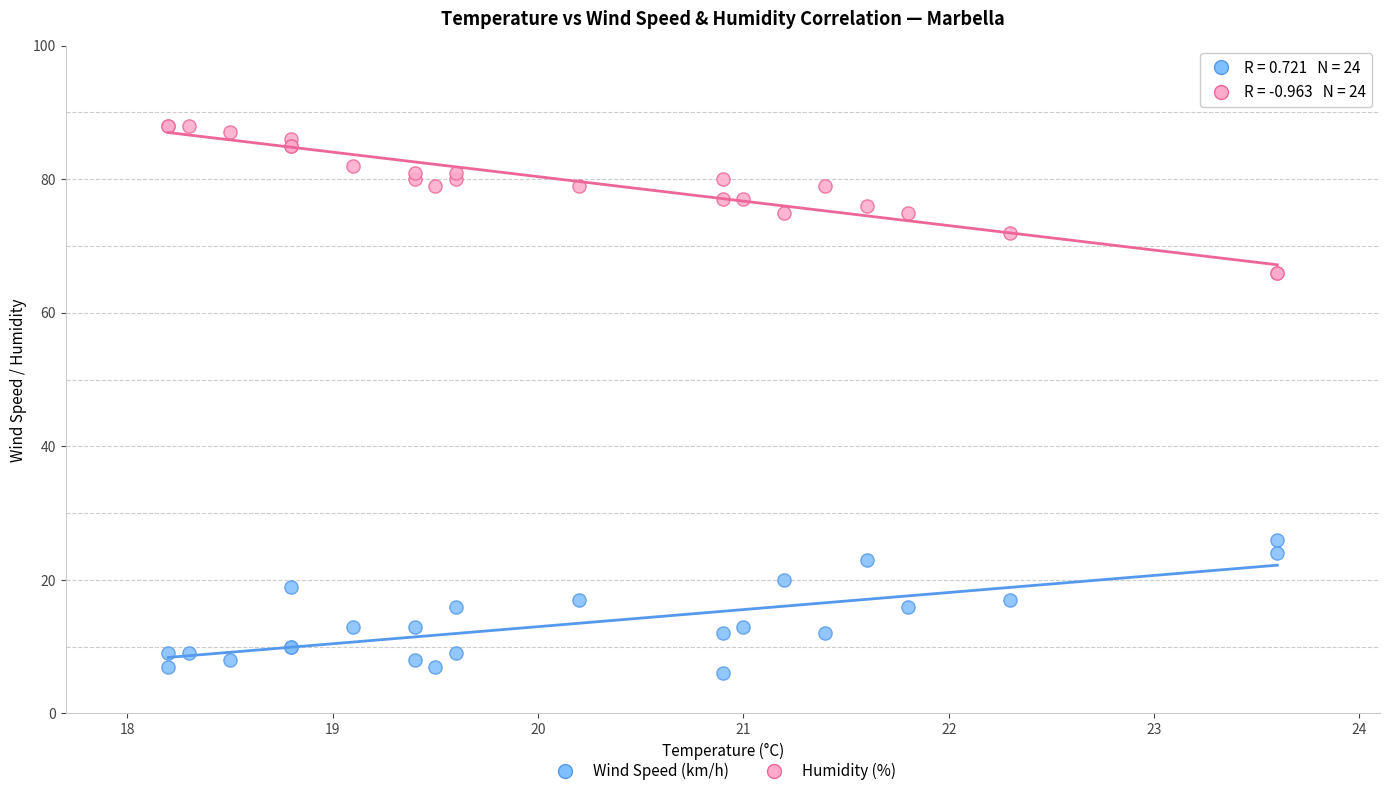

Which series contains the lowest Y value?

Wind Speed (km/h)